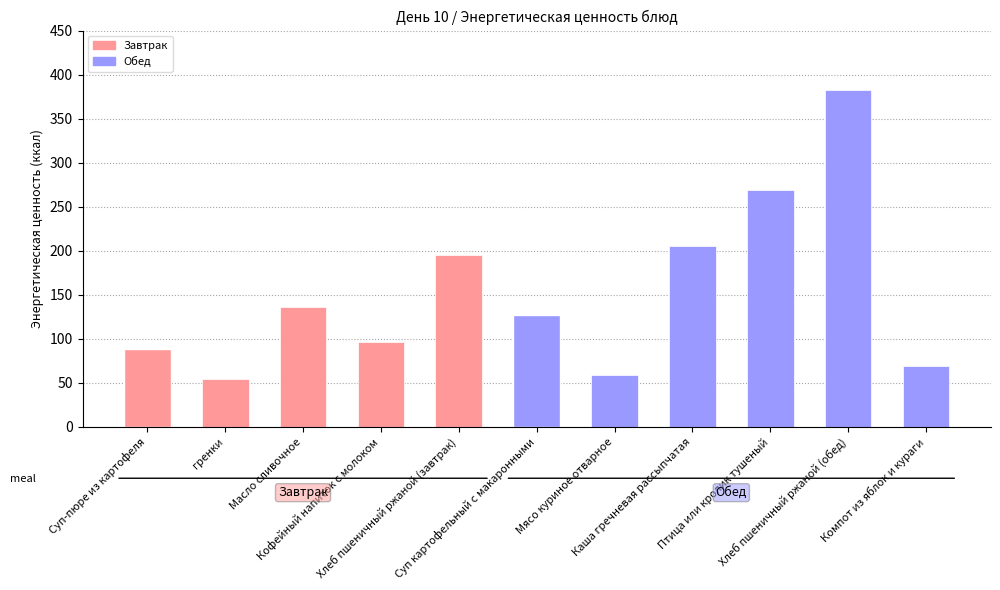

What is the sum of the values at Мясо куриное отварное and Суп-пюре из картофеля?

147.8